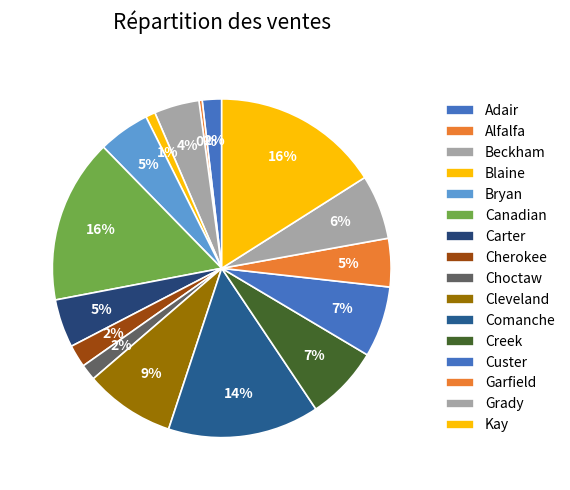

How many segments does this pie chart have?

16